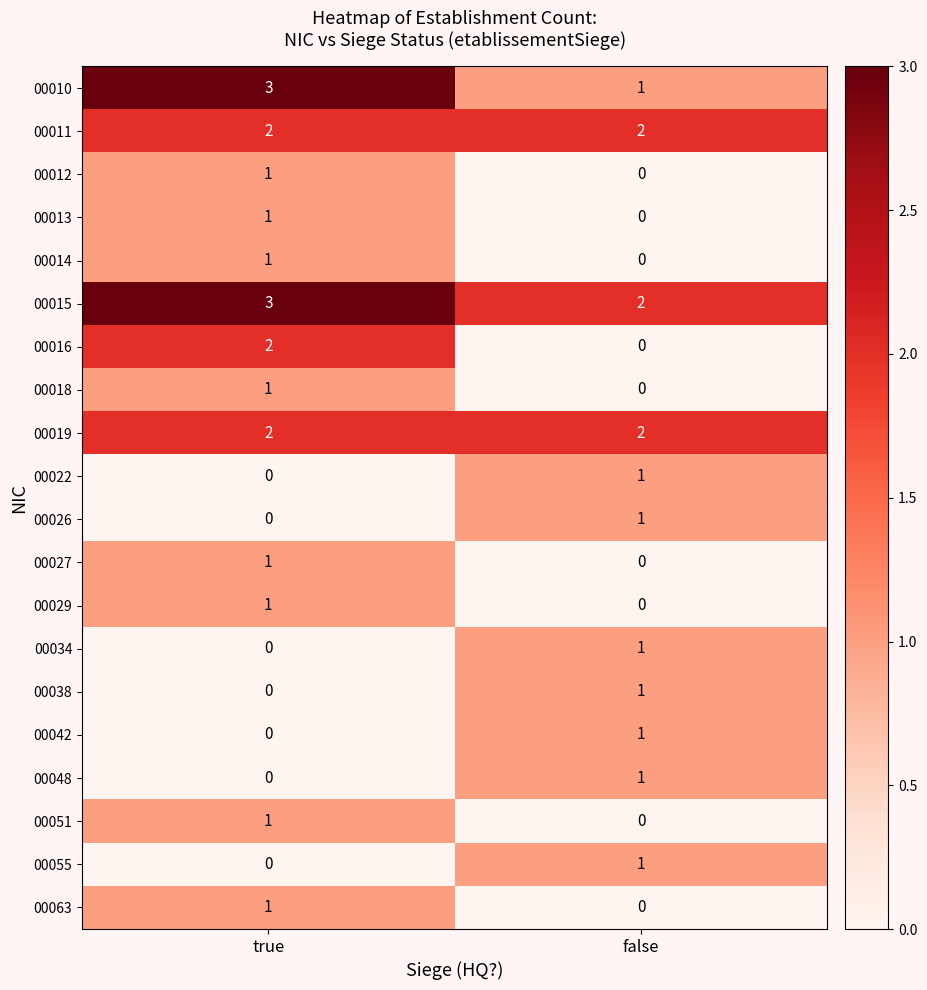

Rank the categories by 00022 value from lowest to highest.

true, false